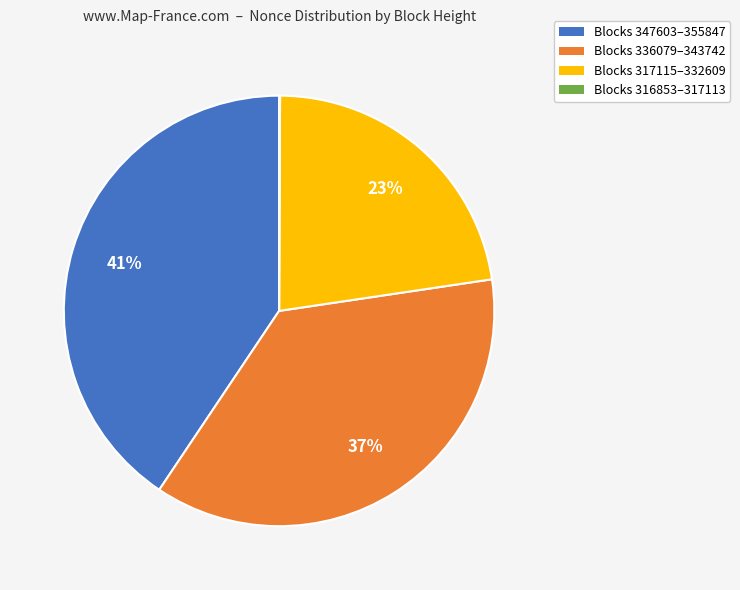

Does any single category account for the majority?

No